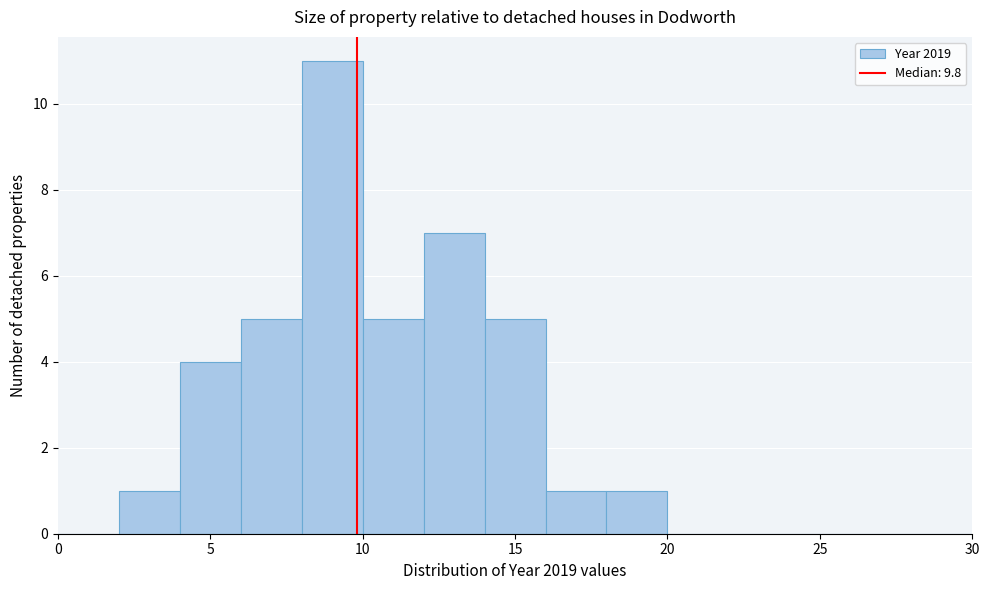

Reading left to right, list every bar in this chart as the range it spans on the x-axis followed by its height. The values are not printed on the chart, so give them approximately, as read against the axis.

0 to 2: 0
2 to 4: 1
4 to 6: 4
6 to 8: 5
8 to 10: 11
10 to 12: 5
12 to 14: 7
14 to 16: 5
16 to 18: 1
18 to 20: 1
20 to 22: 0
22 to 24: 0
24 to 26: 0
26 to 28: 0
28 to 30: 0